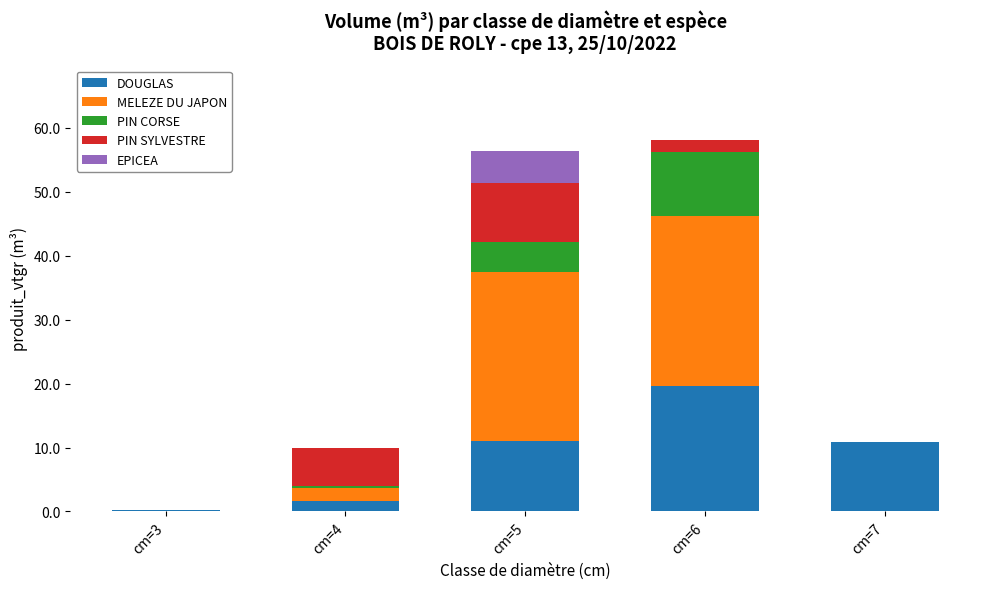

What are all the series names shown in the legend?

DOUGLAS, MELEZE DU JAPON, PIN CORSE, PIN SYLVESTRE, EPICEA